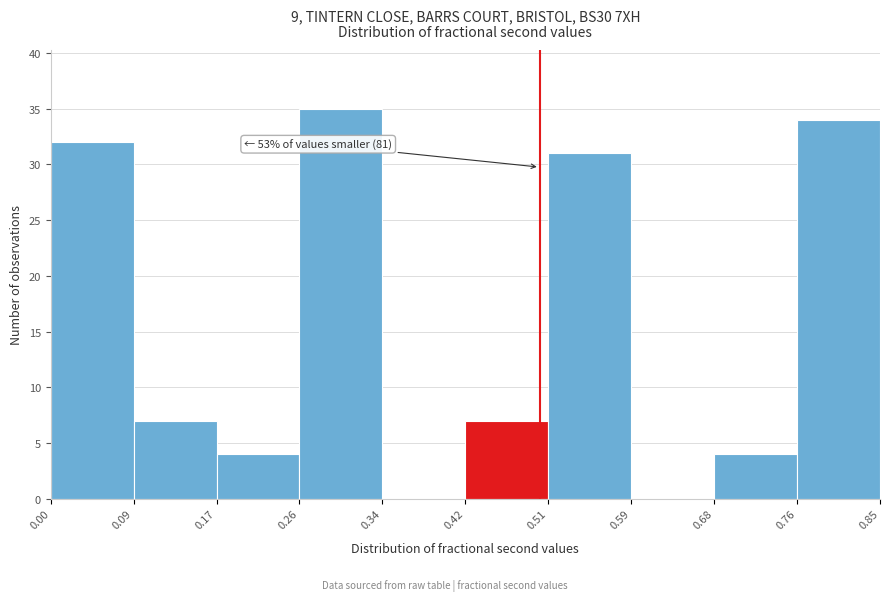

Which range on the x-axis has the tallest bar?

0.26 to 0.34